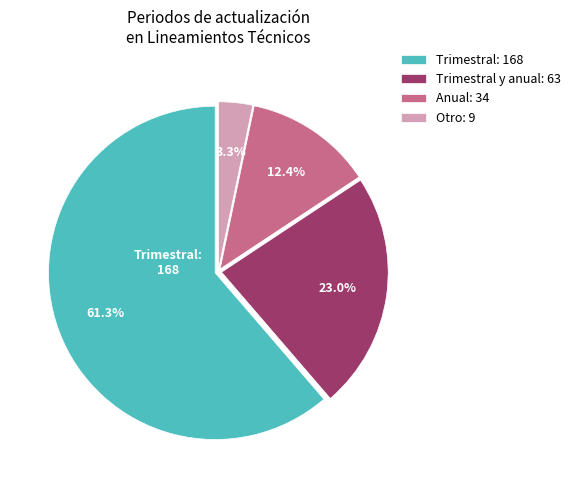

What is the ratio of the value at Trimestral y anual: 63 to the value at Otro: 9?

7.0